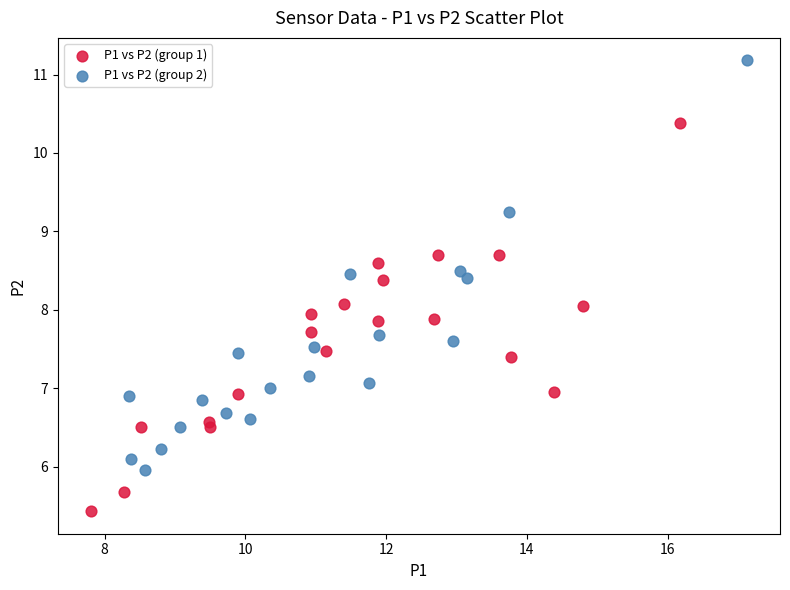

Which series reaches the minimum Y coordinate?

P1 vs P2 (group 1)